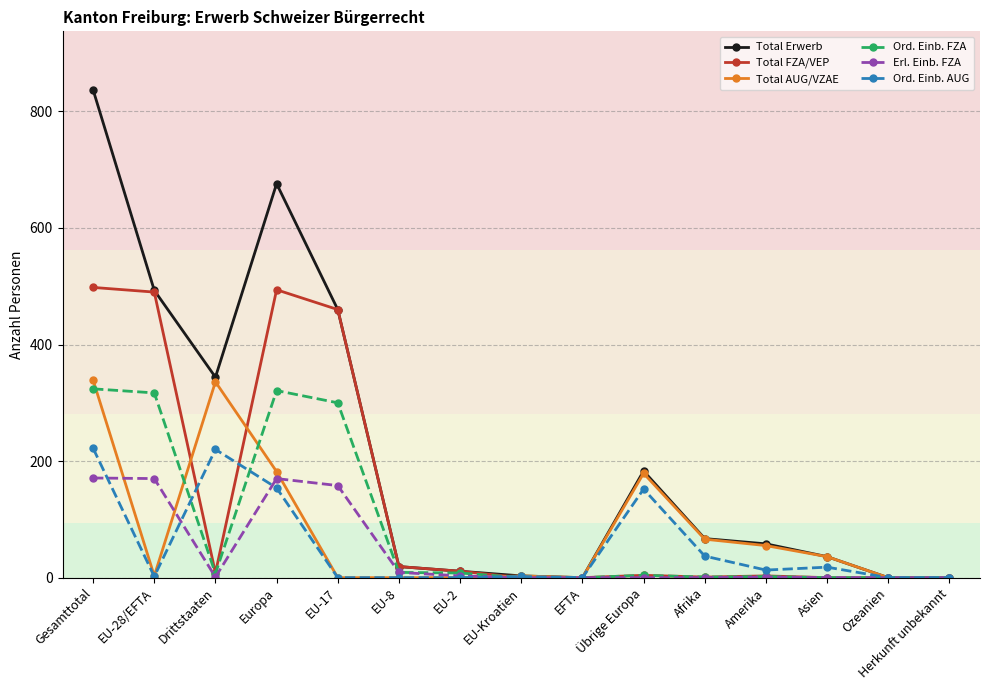

Which series has the widest spread of values?

Total Erwerb